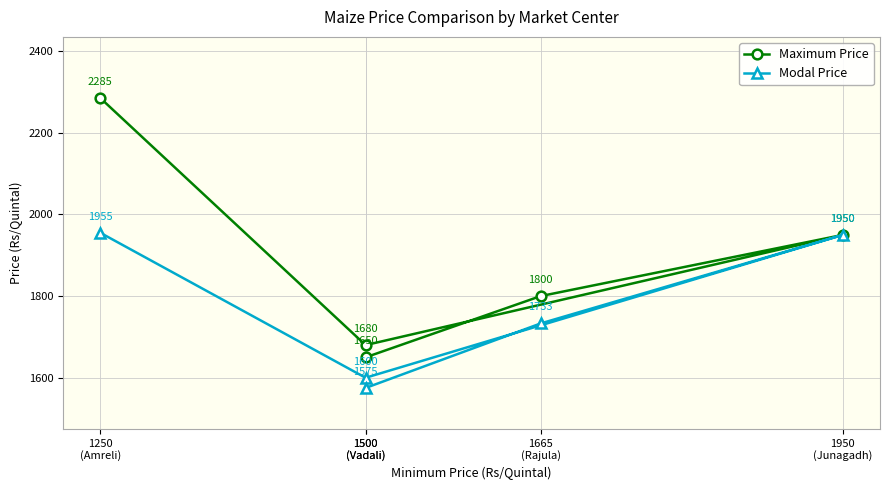

Which category has the highest value across all series?

1250
(Amreli)